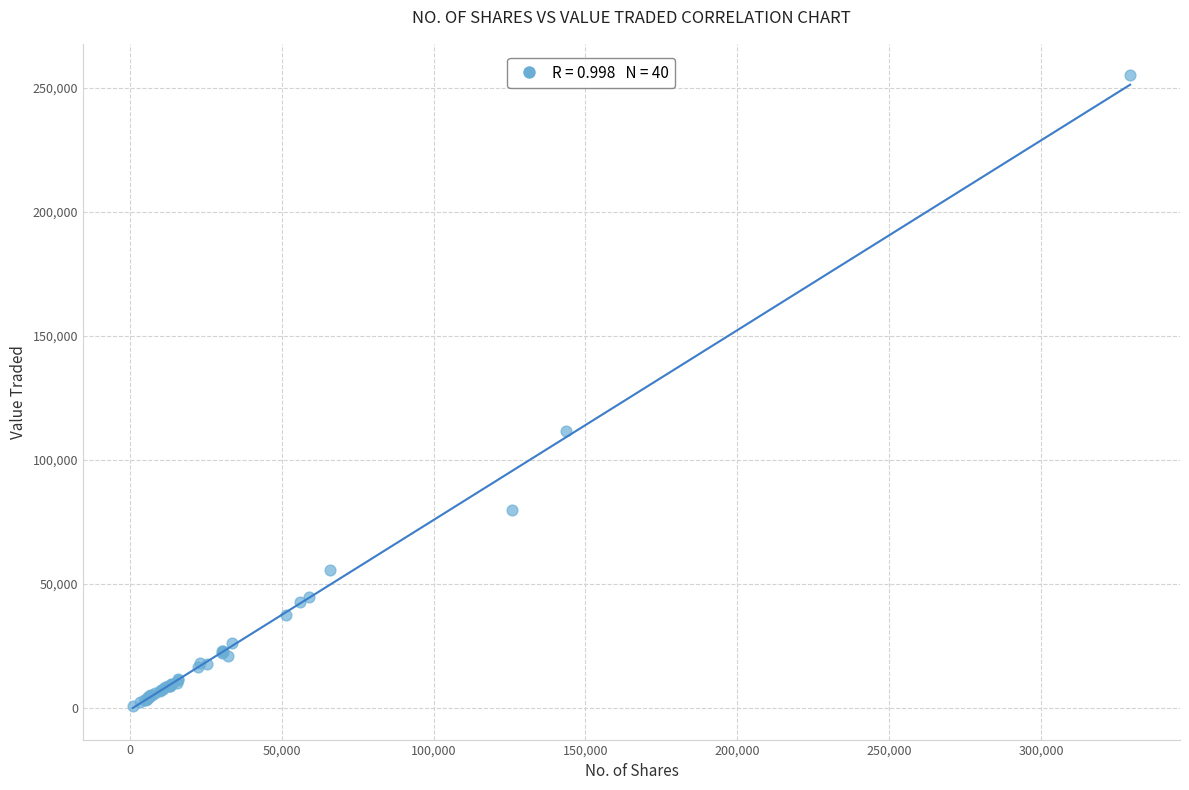

What Y value in the scatter plot is closest to 127819?

111467